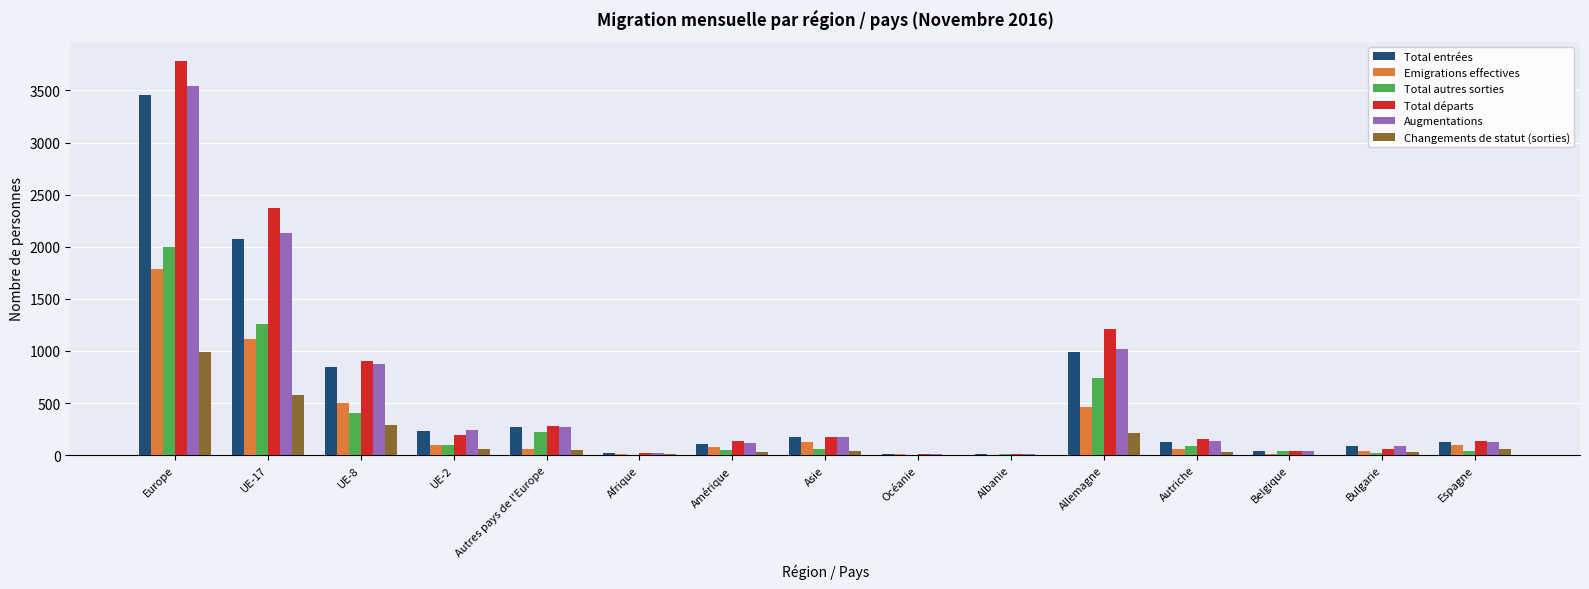

Is the value of Augmentations at Espagne greater than the value of Changements de statut (sorties) at Espagne?

Yes